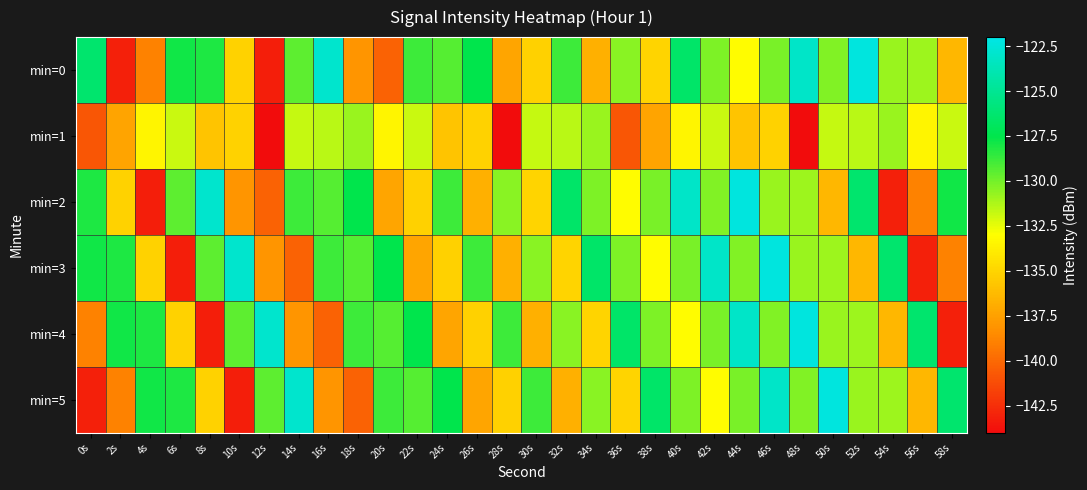

What is the difference between the highest and lowest values at 20s?

12.7